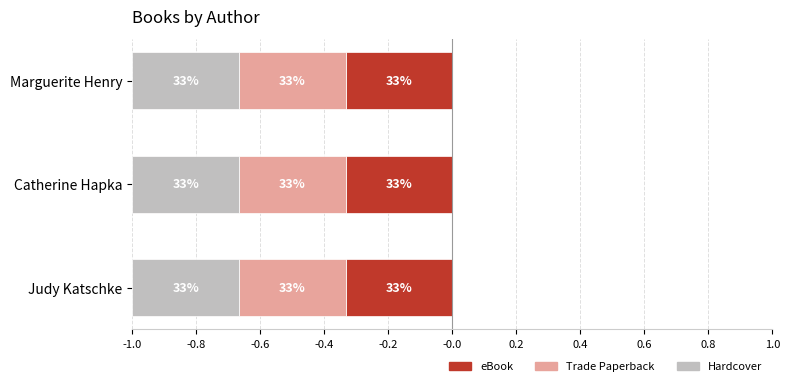

How many categories are shown in the chart?

3